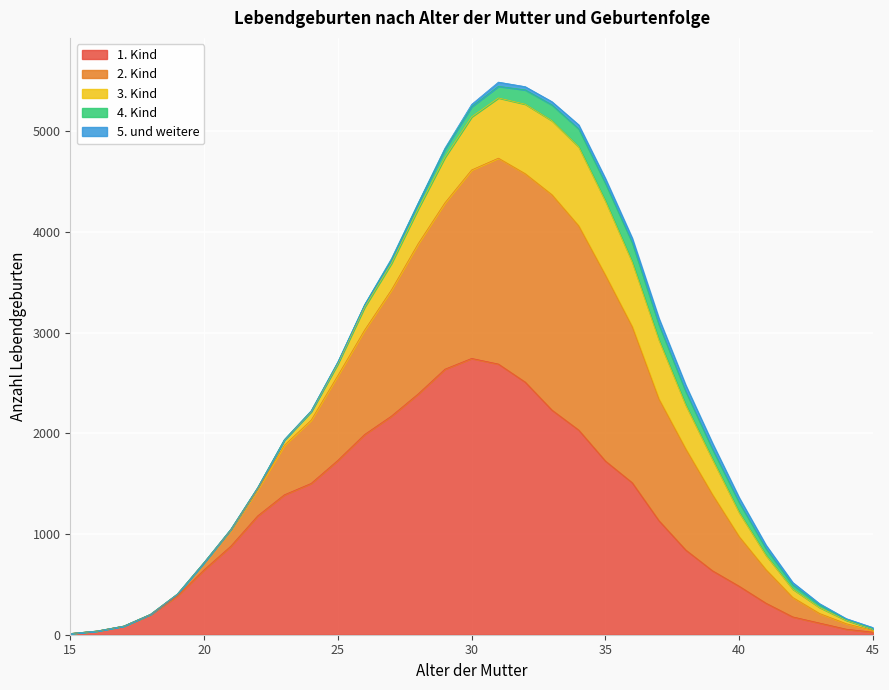

At which category is the sum across all series the highest?

31